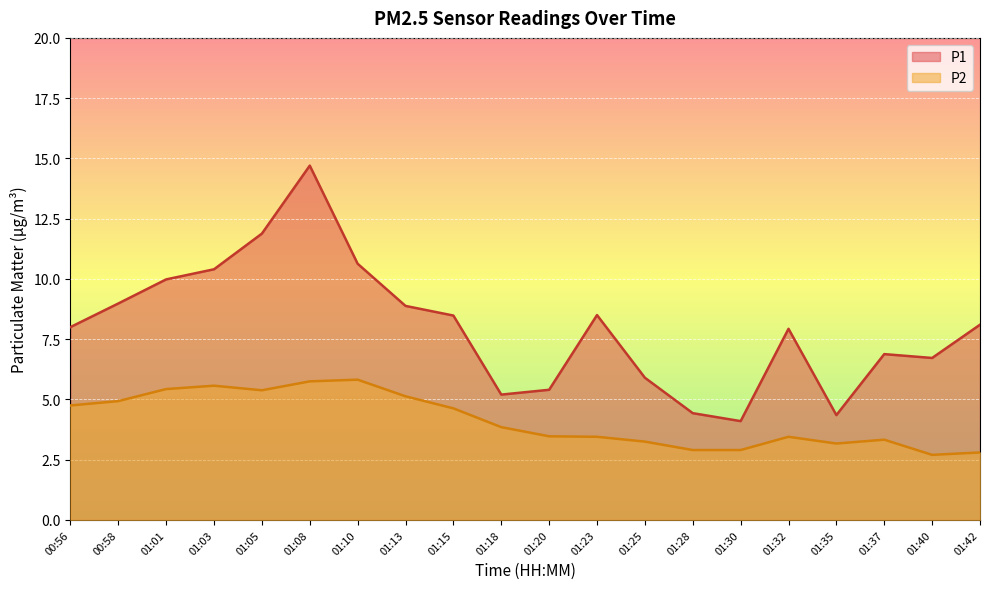

Which series changed the most between 00:58 and 01:18?

P1